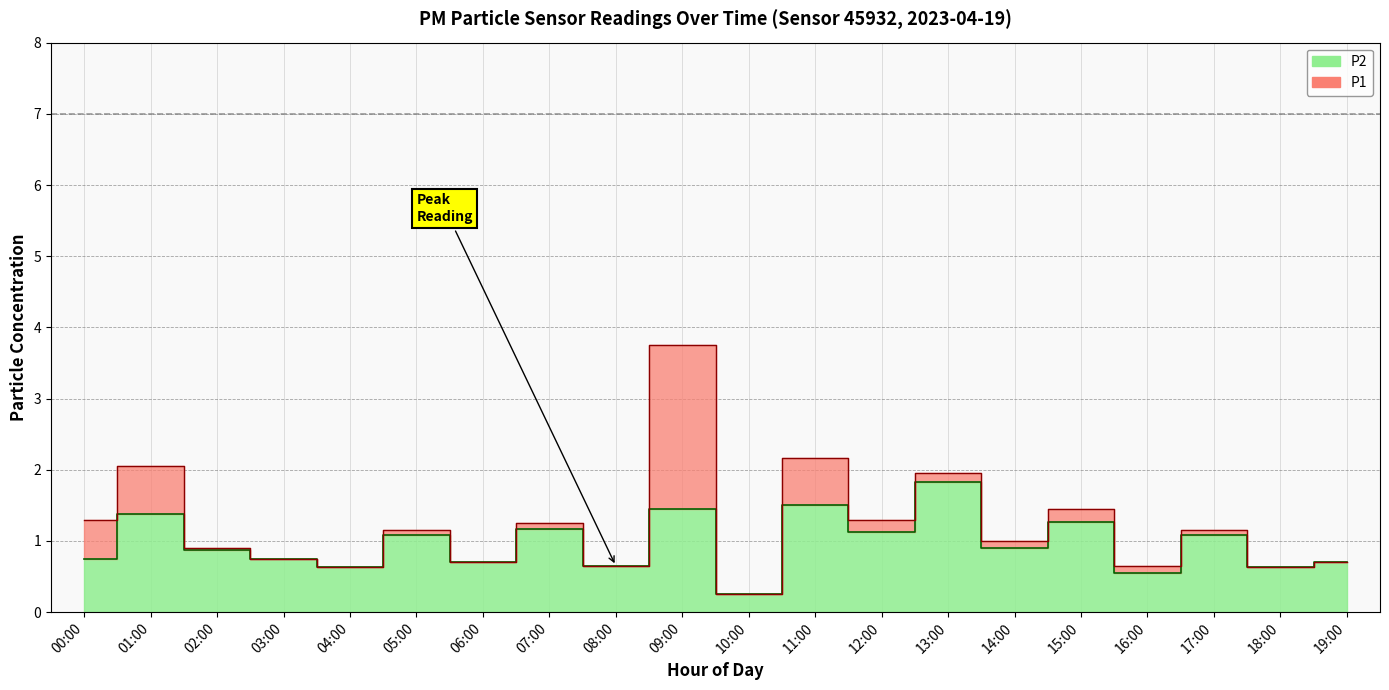

What is the difference between the P1 values at 02:00 and 10:00?

0.7